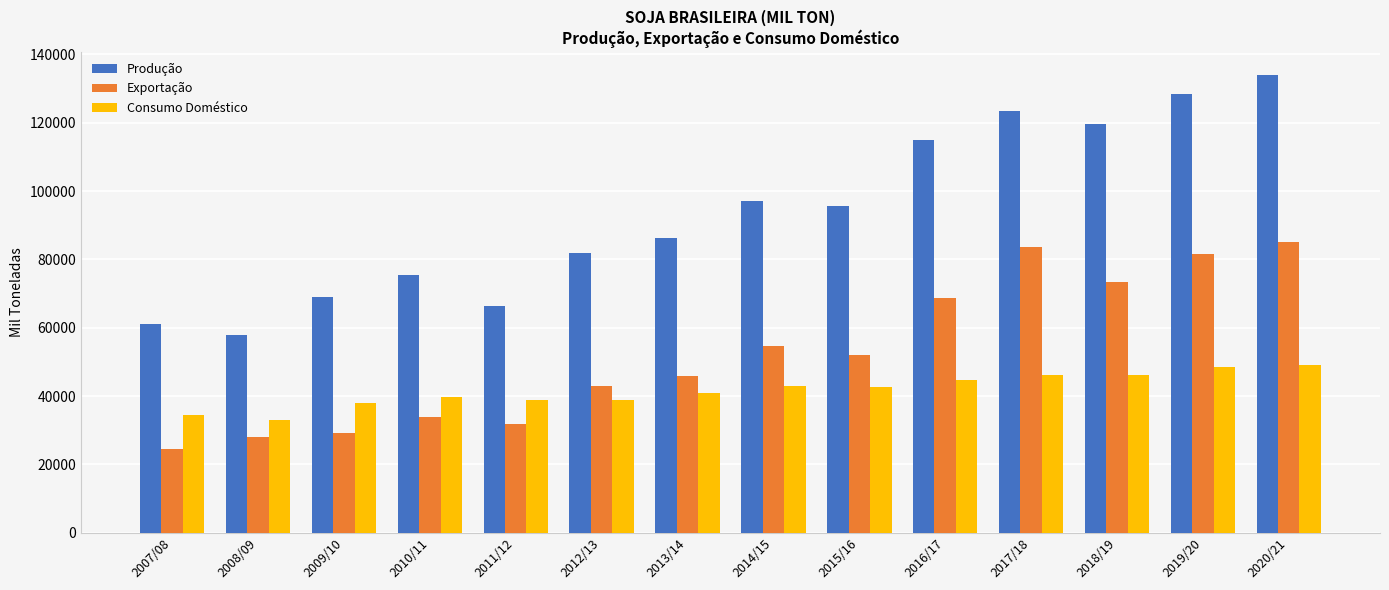

Is the value of Consumo Doméstico at 2019/20 greater than the value of Exportação at 2007/08?

Yes